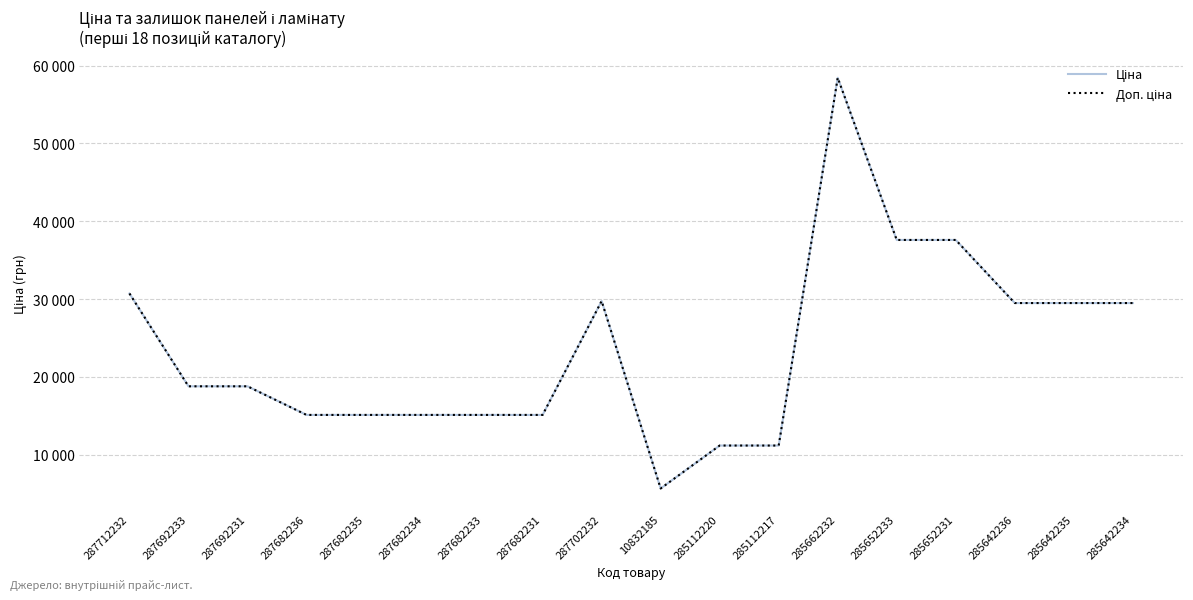

Does the chart have visible grid lines?

Yes